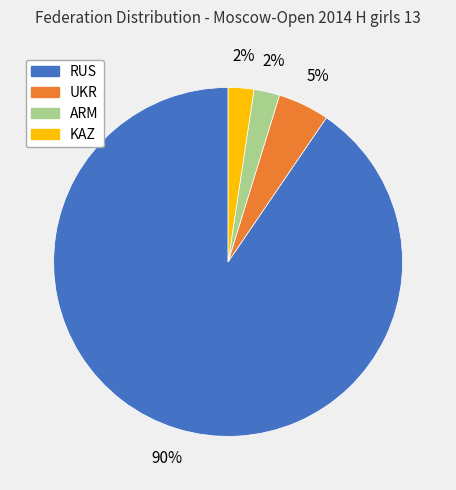

Is there any slice that represents more than half of the pie?

Yes